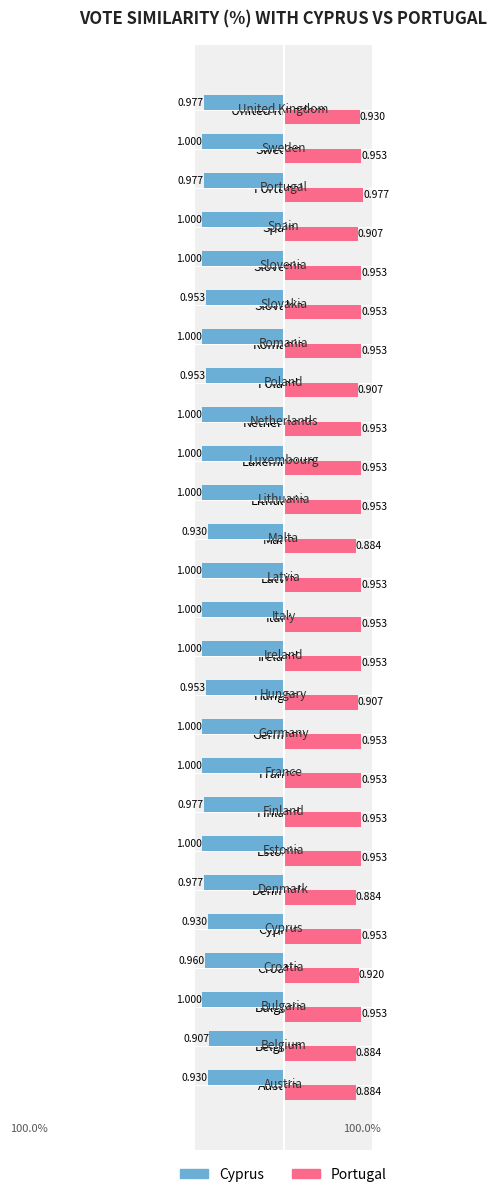

Is the value of Cyprus at Italy greater than the value of Portugal at Lithuania?

No